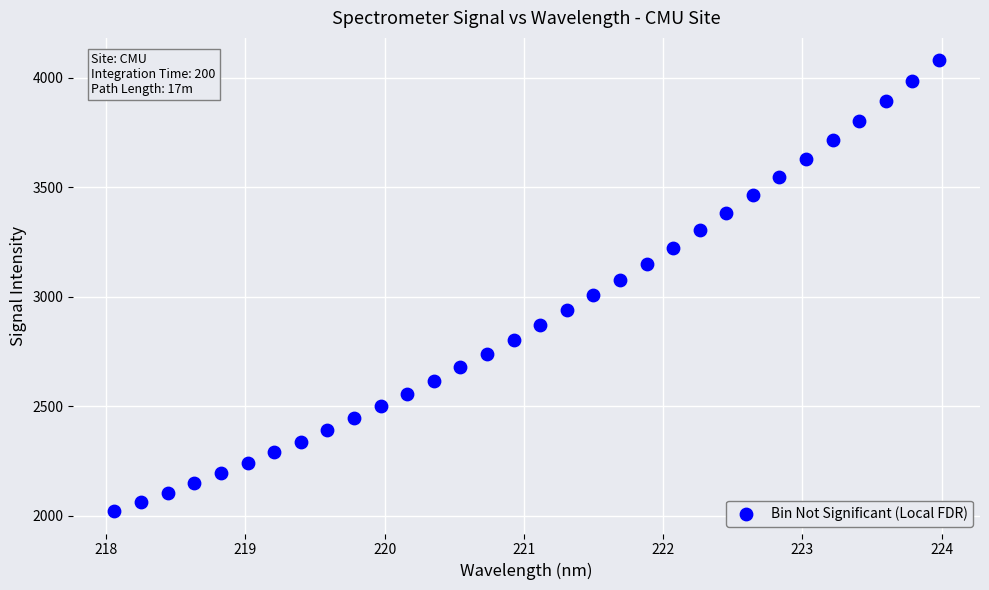

What is the range of Y values (max minus min)?

2057.1